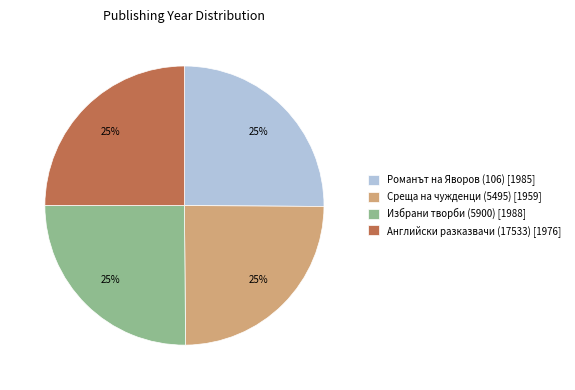

What is the ratio of the value at Среща на чужденци (5495) [1959] to the value at Избрани творби (5900) [1988]?

1.0